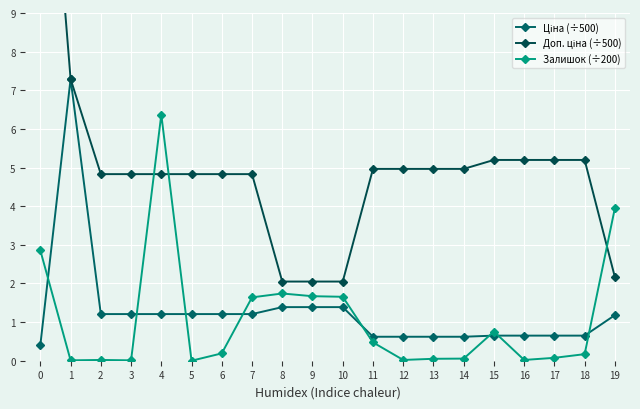

What is the average value of the Ціна (÷500) series?

1.3